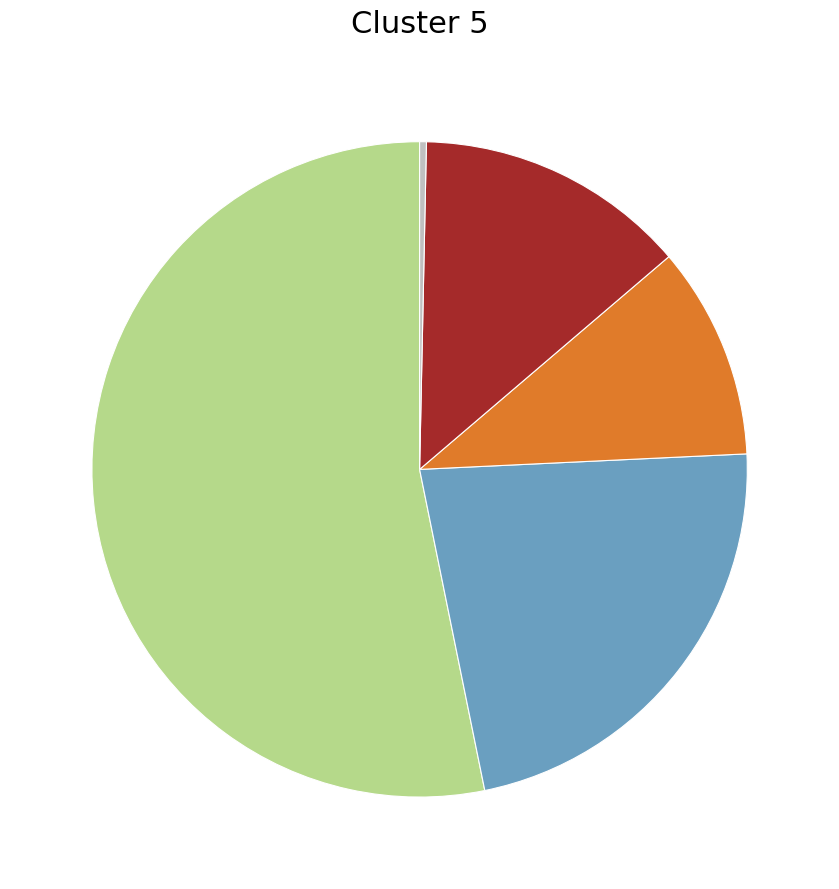

Is there a majority slice in this chart?

Yes